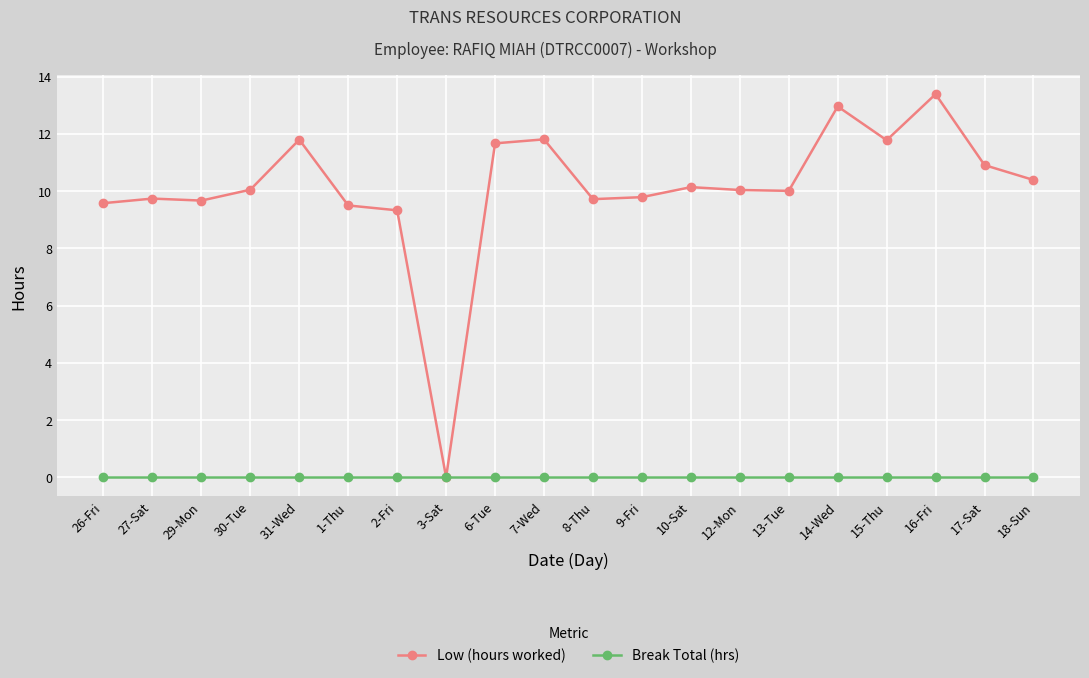

List the series in order of their overall mean, lowest first.

Break Total (hrs), Low (hours worked)